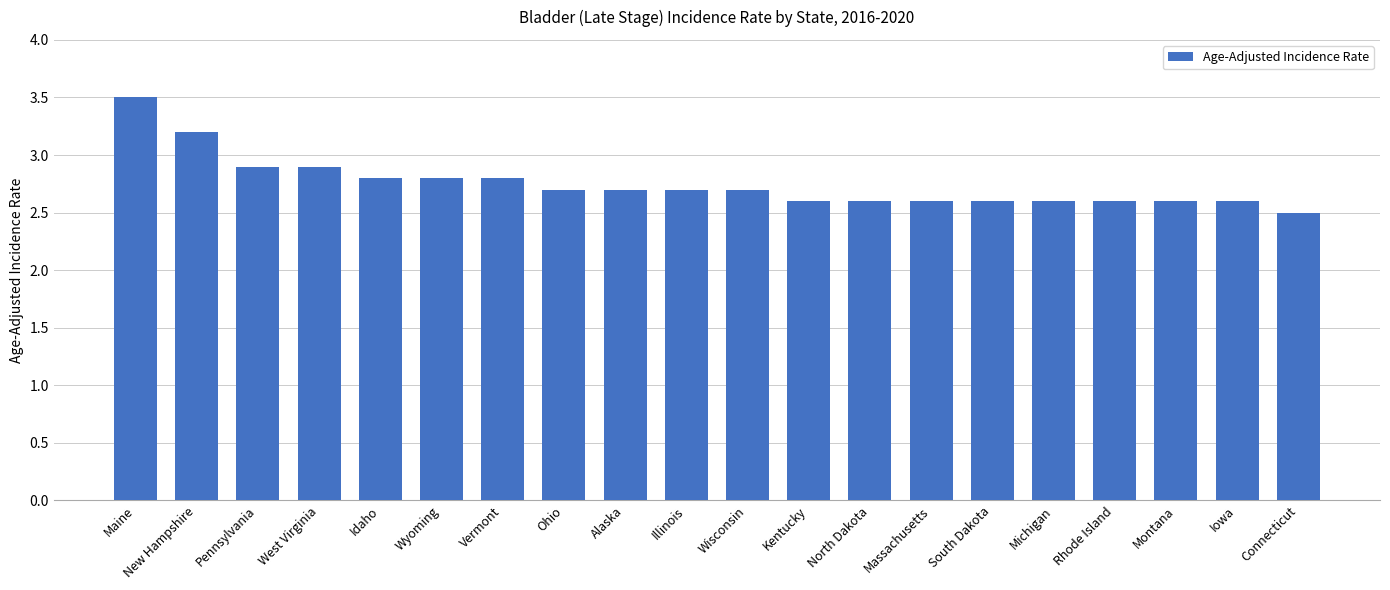

What is the difference between the maximum and minimum values?

1.0